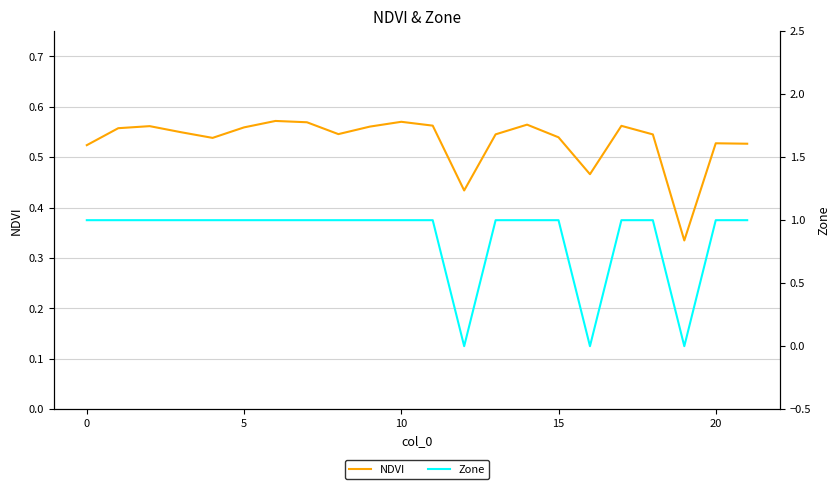

What is the sum of all Zone values?

19.0